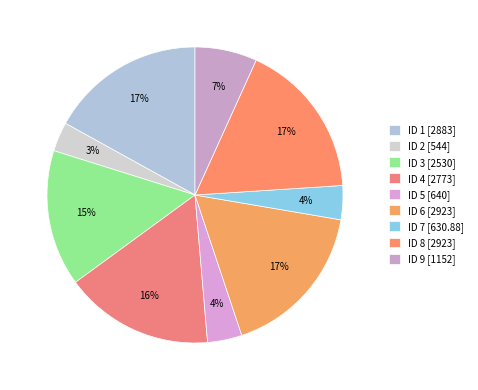

Between ID 5 and ID 3, which is larger?

ID 3